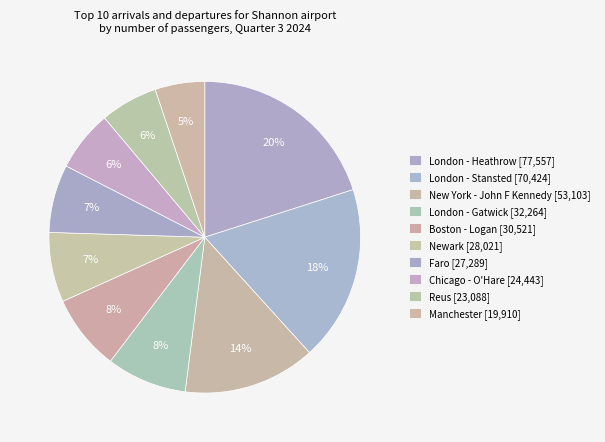

Count the number of slices in the pie.

10